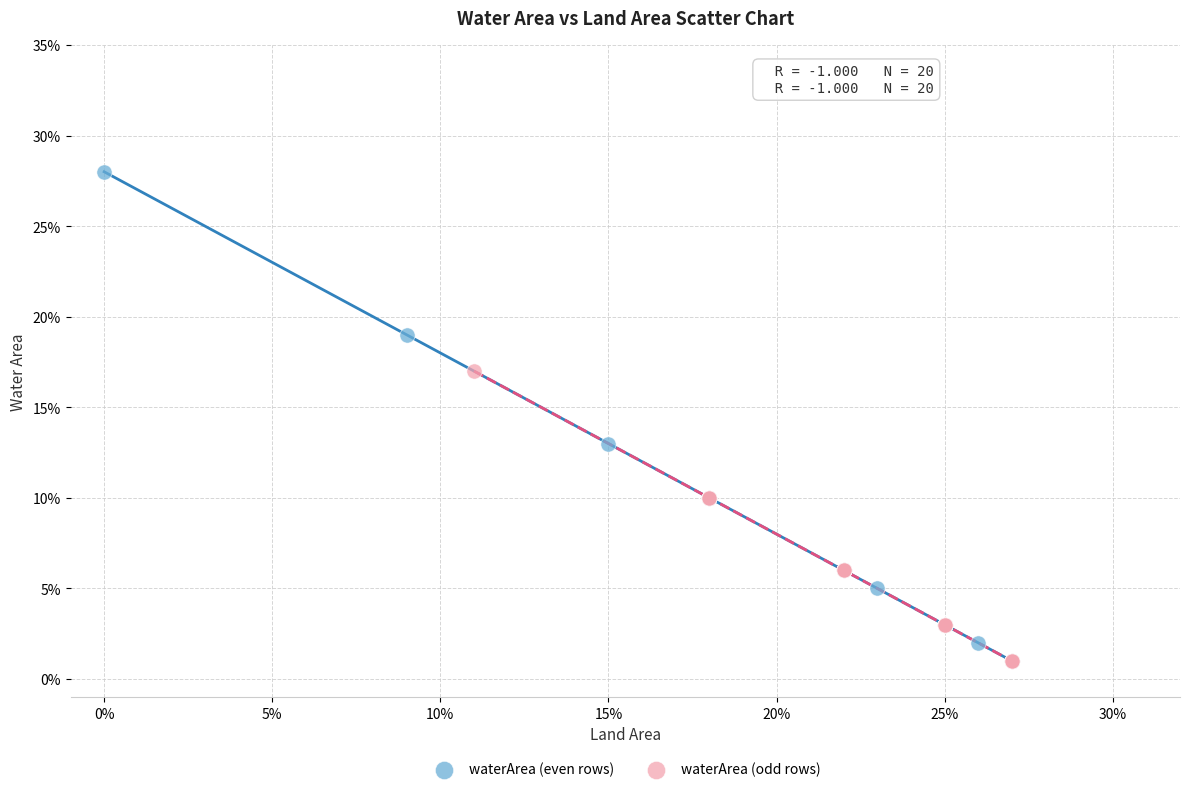

What are all the series names shown in the legend?

waterArea (even rows), waterArea (odd rows)